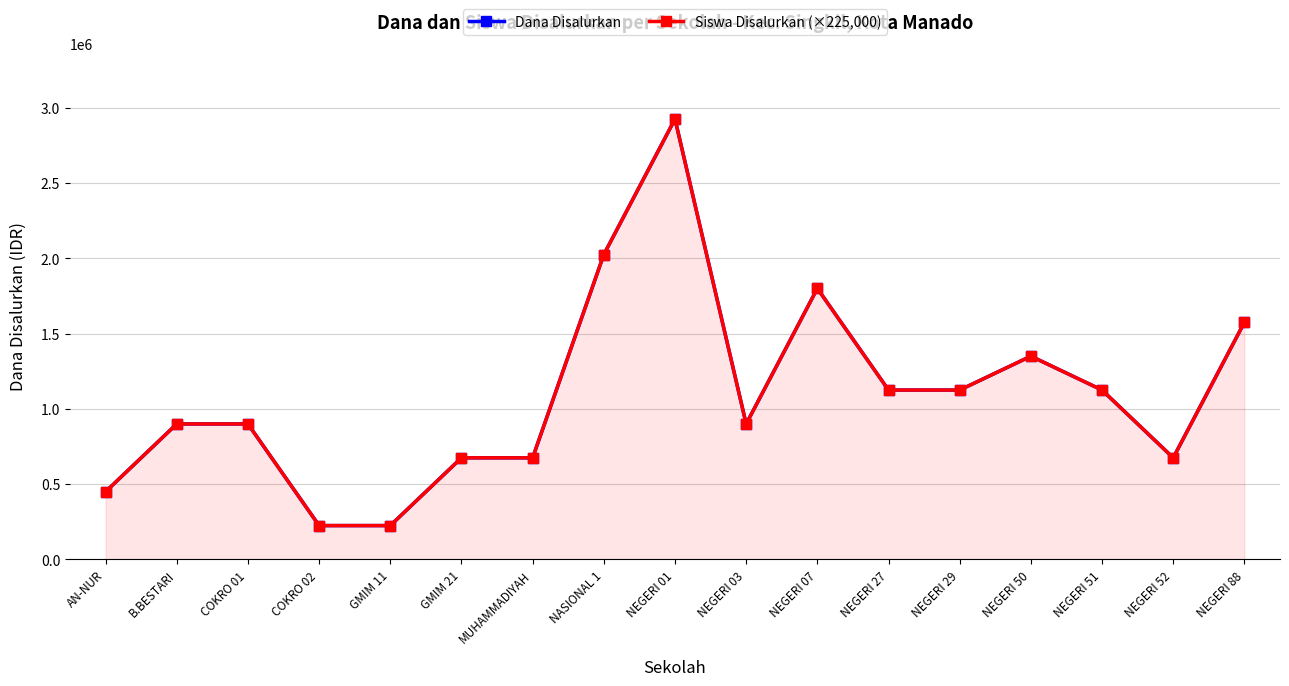

Reading right to left, list all the values displayed in this chart.

Dana Disalurkan: NEGERI 88=1575000	NEGERI 52=675000	NEGERI 51=1125000	NEGERI 50=1350000	NEGERI 29=1125000	NEGERI 27=1125000	NEGERI 07=1800000	NEGERI 03=900000	NEGERI 01=2925000	NASIONAL 1=2025000	MUHAMMADIYAH=675000	GMIM 21=675000	GMIM 11=225000	COKRO 02=225000	COKRO 01=900000	B.BESTARI=900000	AN-NUR=450000
Siswa Disalurkan (×225,000): NEGERI 88=1575000	NEGERI 52=675000	NEGERI 51=1125000	NEGERI 50=1350000	NEGERI 29=1125000	NEGERI 27=1125000	NEGERI 07=1800000	NEGERI 03=900000	NEGERI 01=2925000	NASIONAL 1=2025000	MUHAMMADIYAH=675000	GMIM 21=675000	GMIM 11=225000	COKRO 02=225000	COKRO 01=900000	B.BESTARI=900000	AN-NUR=450000